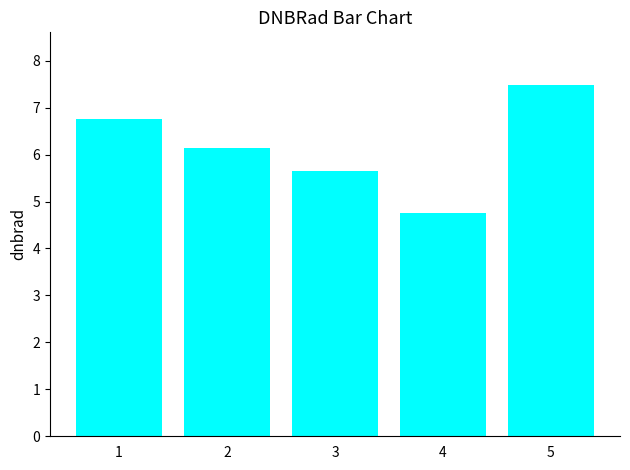

The chart shows a value of 6.1 at 2. True or false?

True